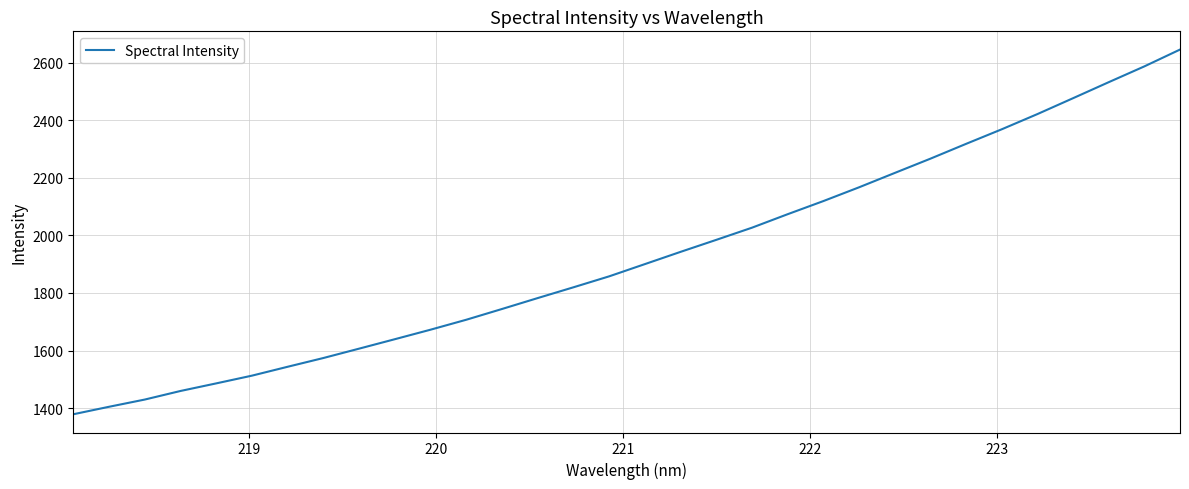

What is the difference between the maximum and minimum values?

1266.9